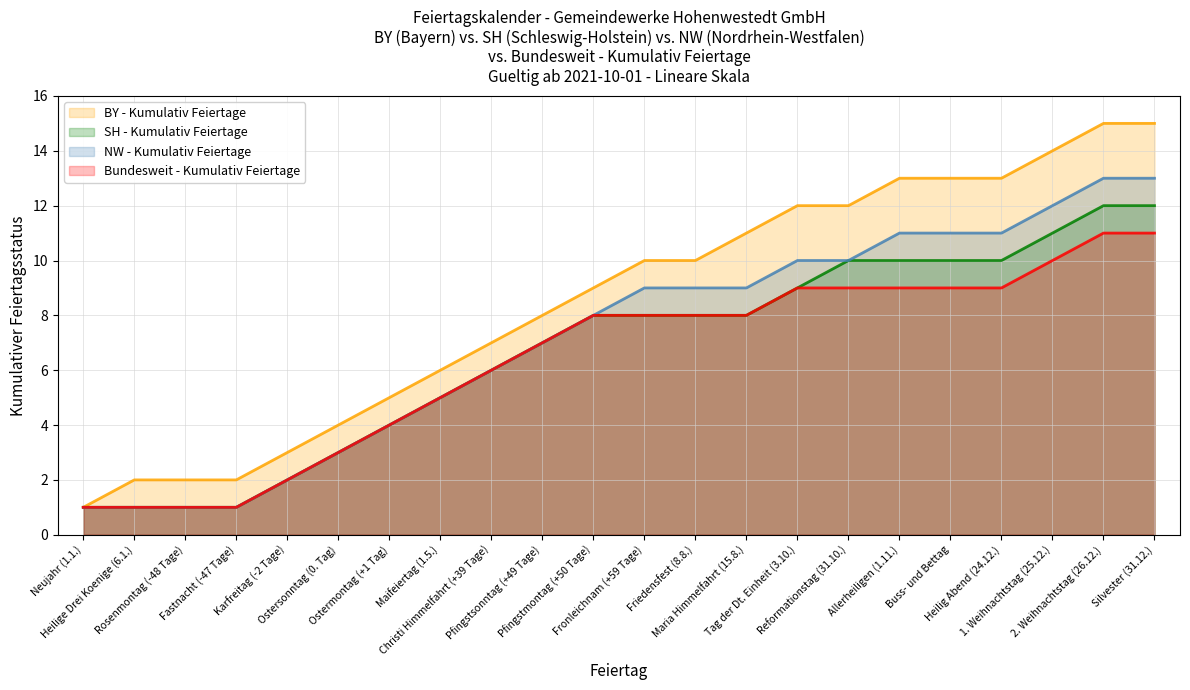

Which series has the largest total across all categories?

BY - Kumulativ Feiertage